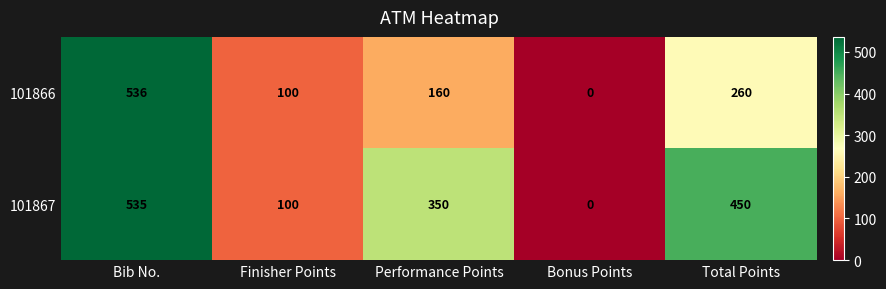

What value does the 101867 series have at Performance Points?

350